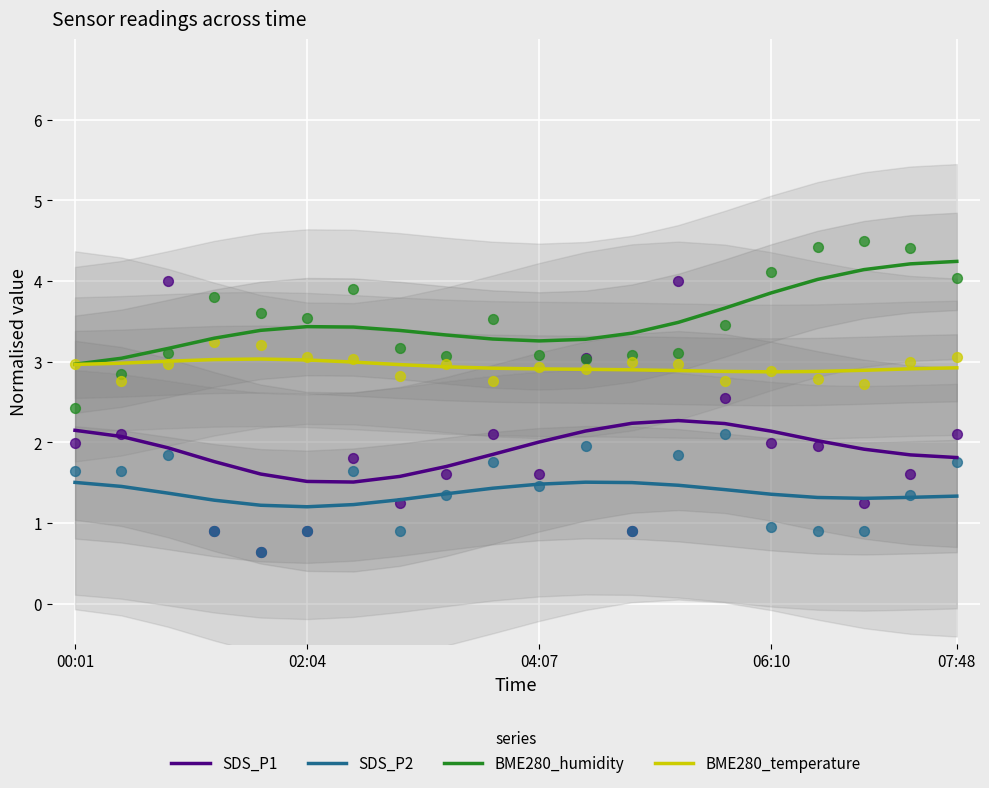

Which series contains the highest Y value?

BME280_humidity